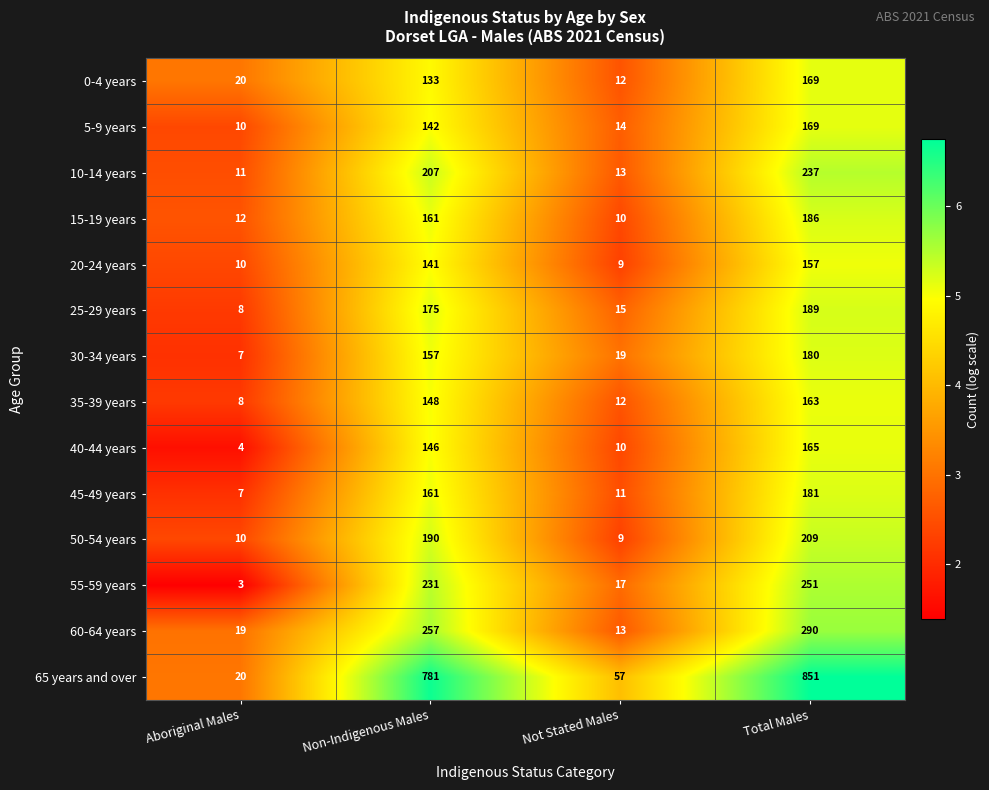

The value of 30-34 years at Total Males is 324. True or false?

False